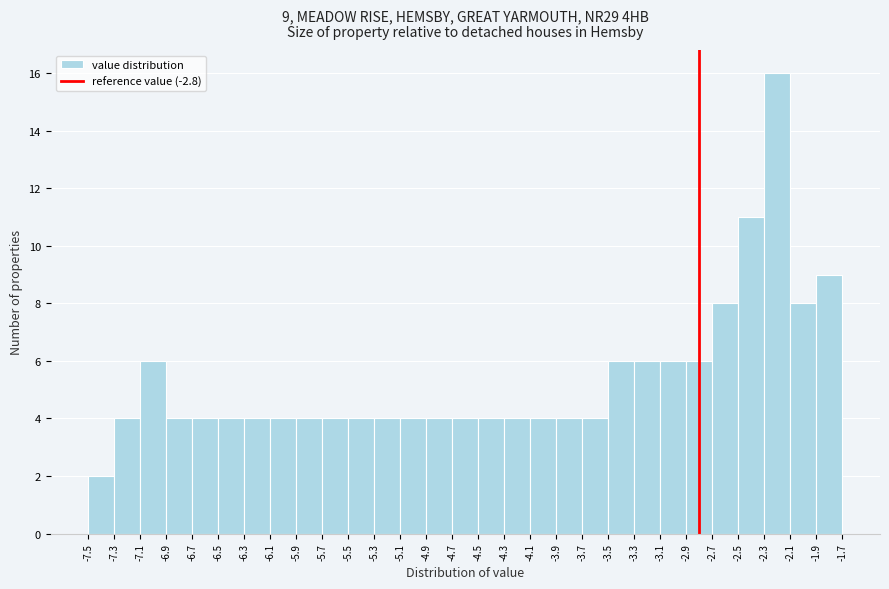

Over which range of the x-axis is the bar tallest?

-2.3 to -2.1